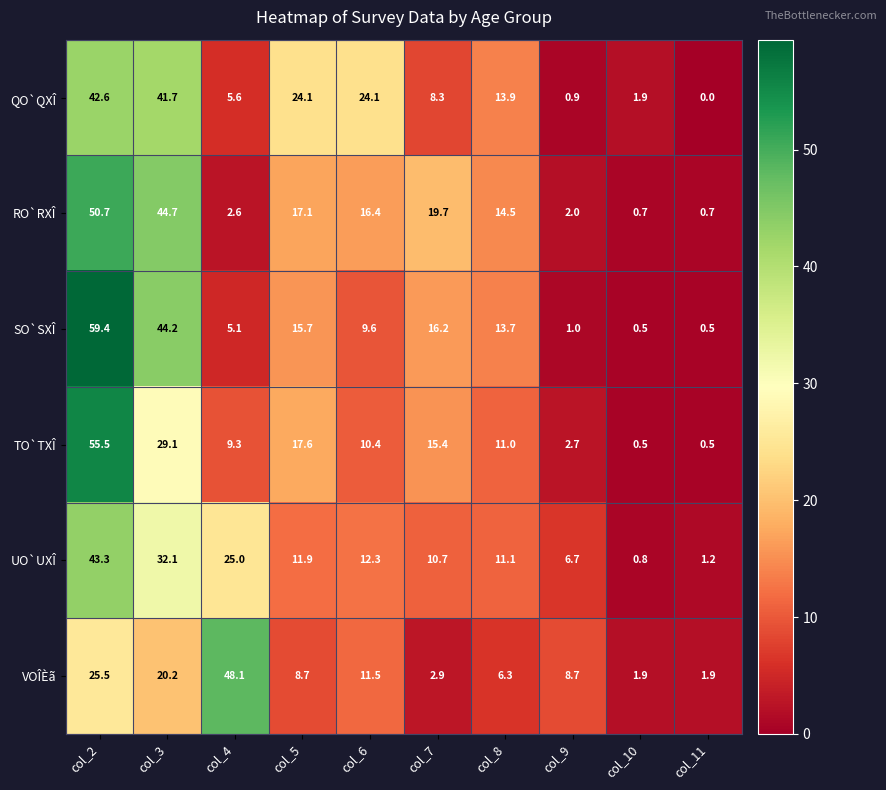

Count the number of categories in the chart.

10